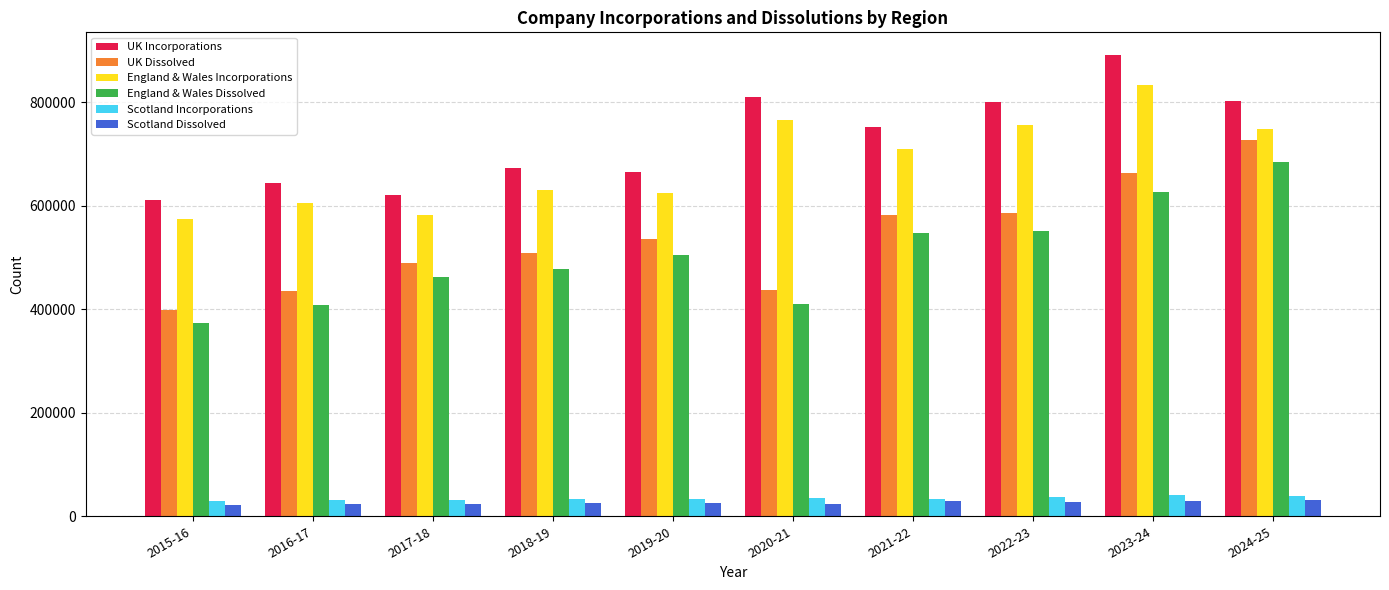

What is the difference between the maximum and second lowest values in the UK Dissolved series?

290385